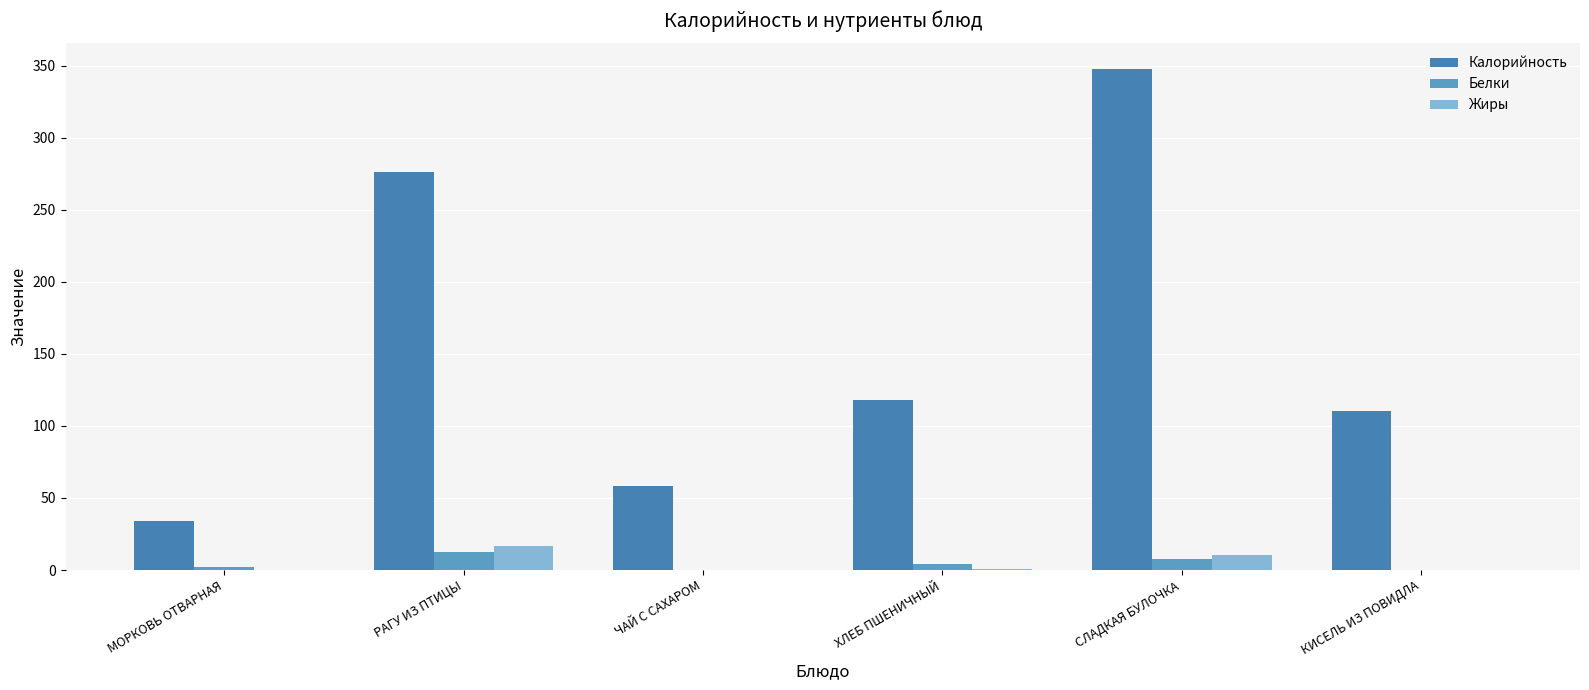

What is the greatest value displayed?

348.1